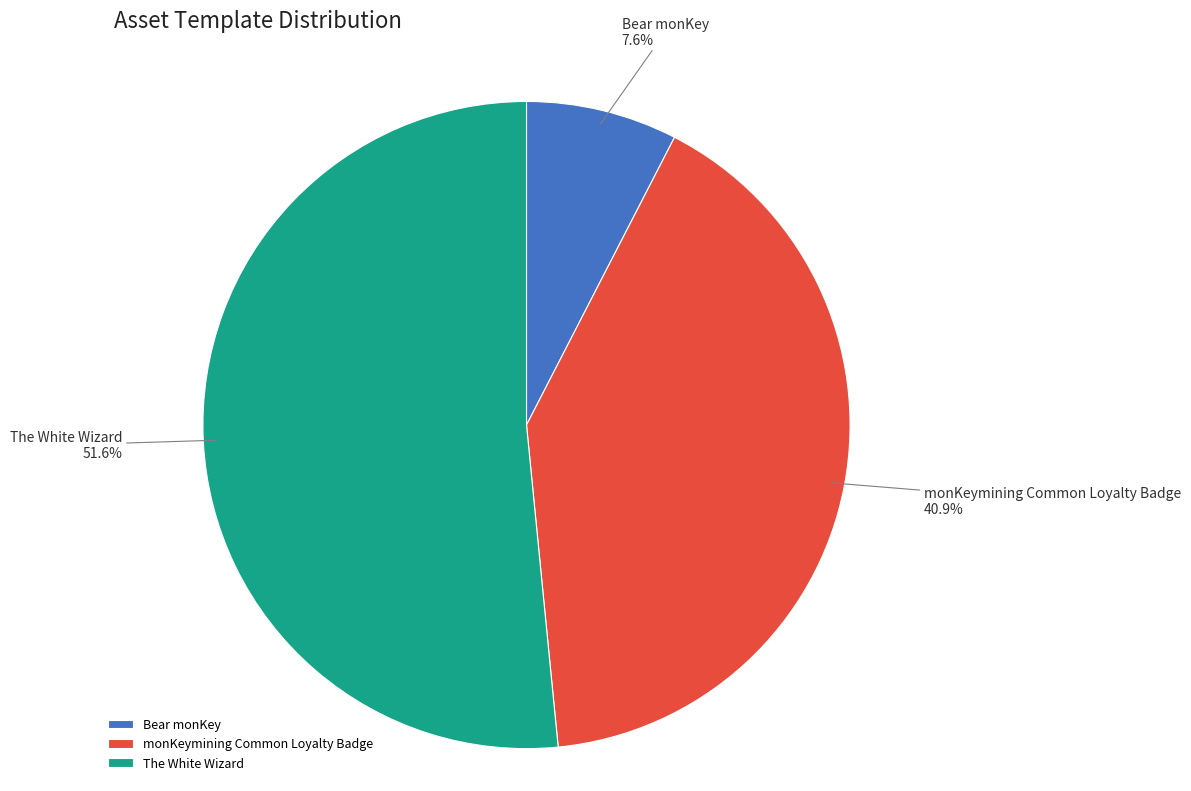

What percentage is the monKeymining Common Loyalty Badge slice, to the nearest percent?

41%